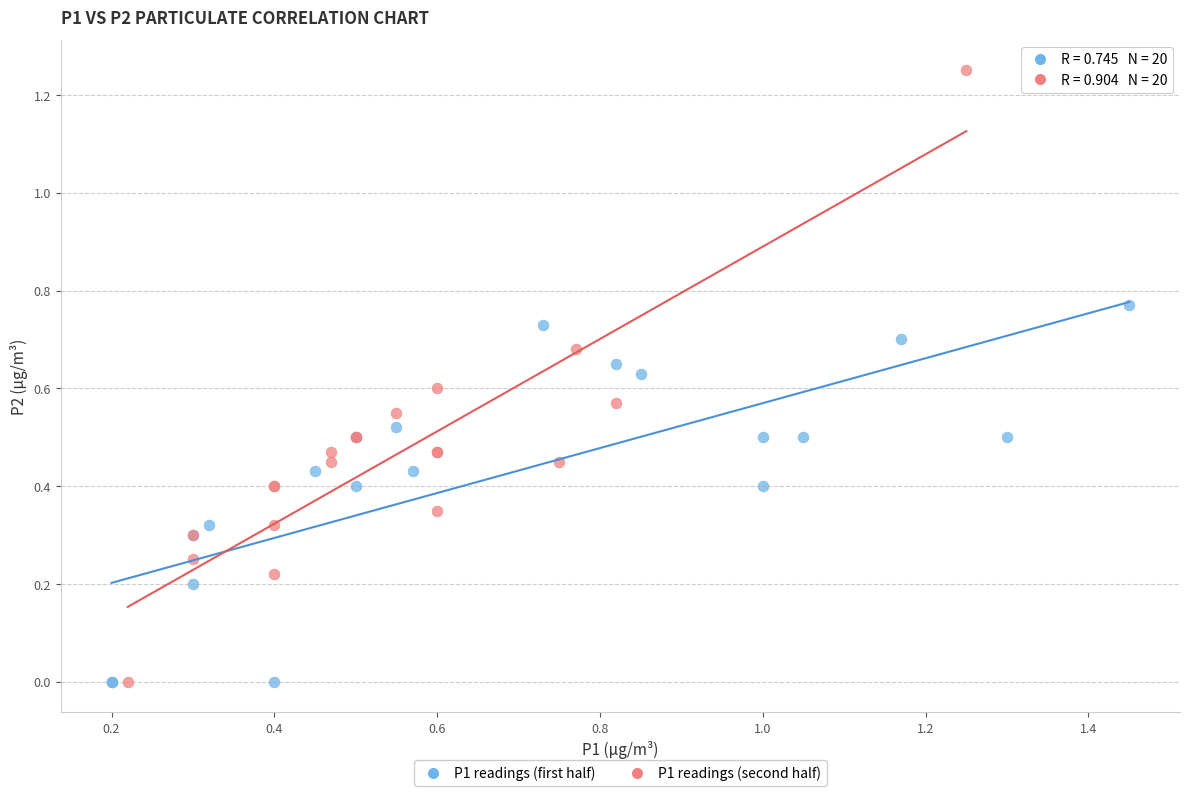

Which series contains the highest Y value?

P1 readings (second half)